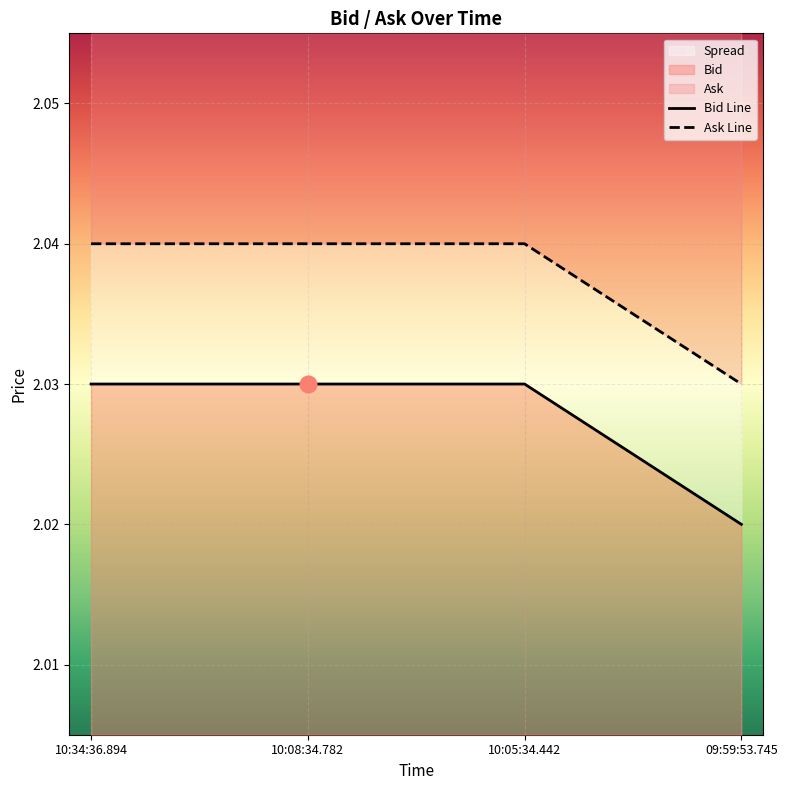

True or false: Bid Line has a value of 2.0 at 10:34:36.894.

True